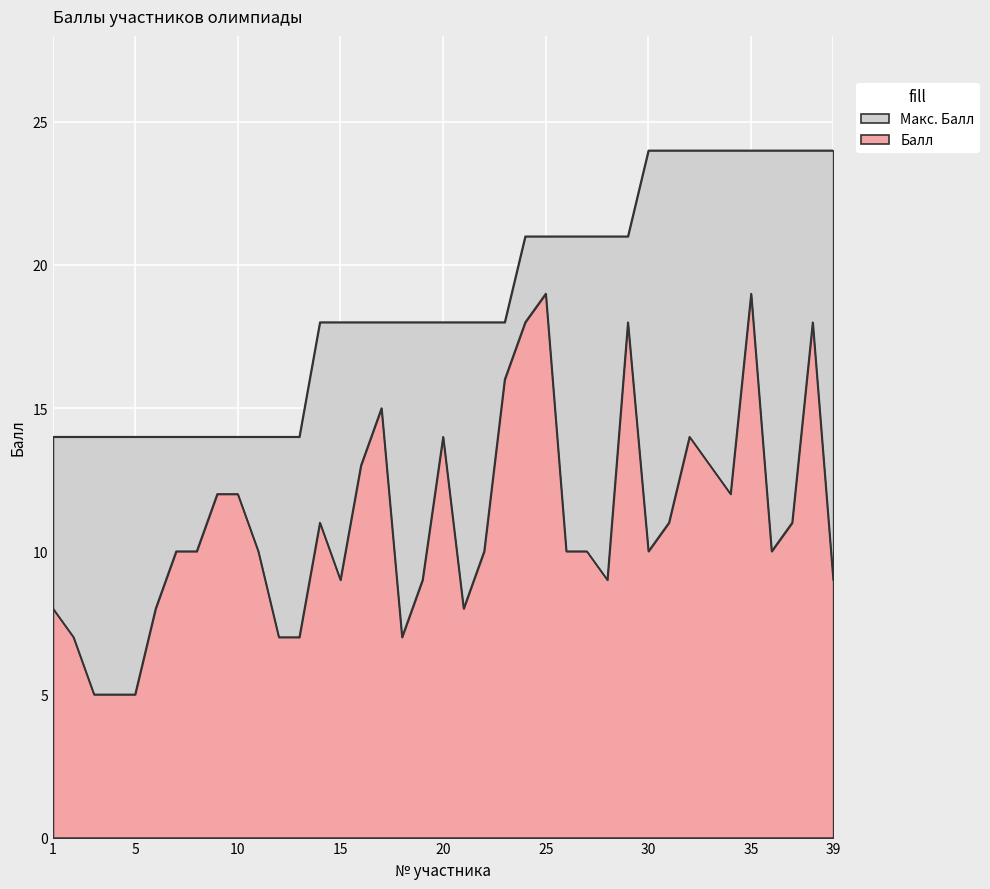

What is the difference between the maximum and second lowest values in the Макс. Балл series?

10